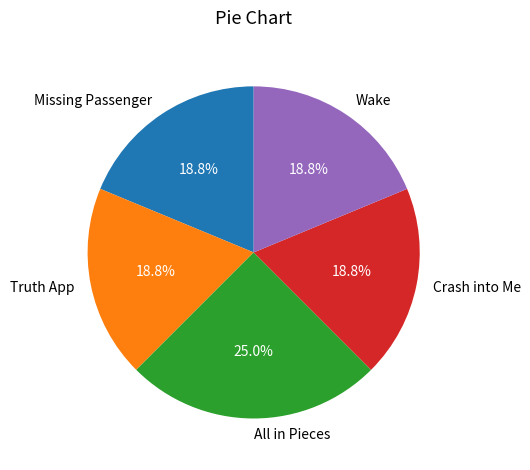

To the nearest percent, what is the difference between the largest and smallest slice percentages?

6%